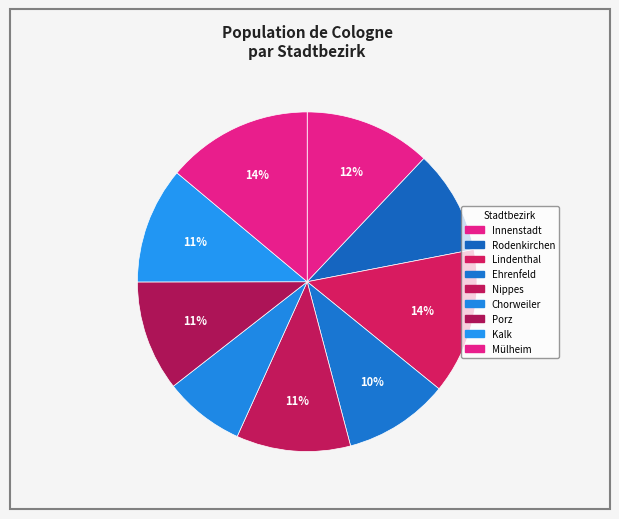

How many segments does this pie chart have?

9